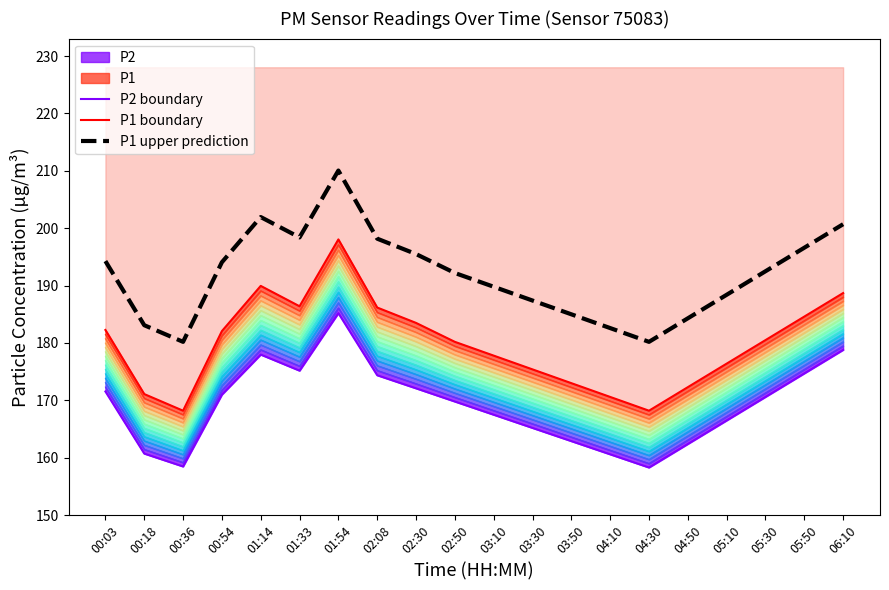

Which series has the largest range (max minus min)?

P1 boundary